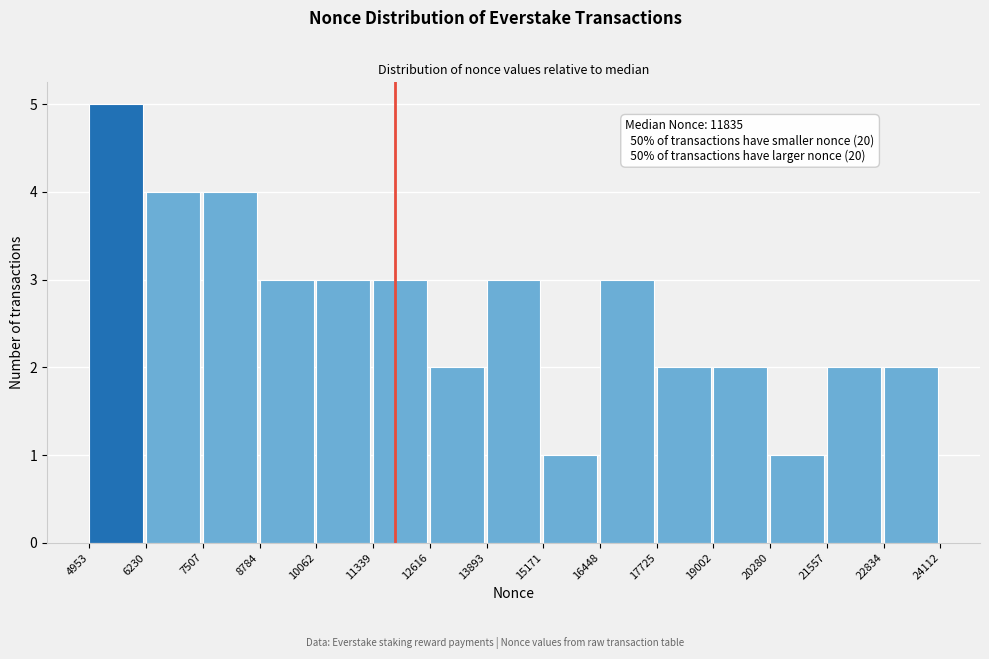

Which range on the x-axis has the tallest bar?

4953 to 6230